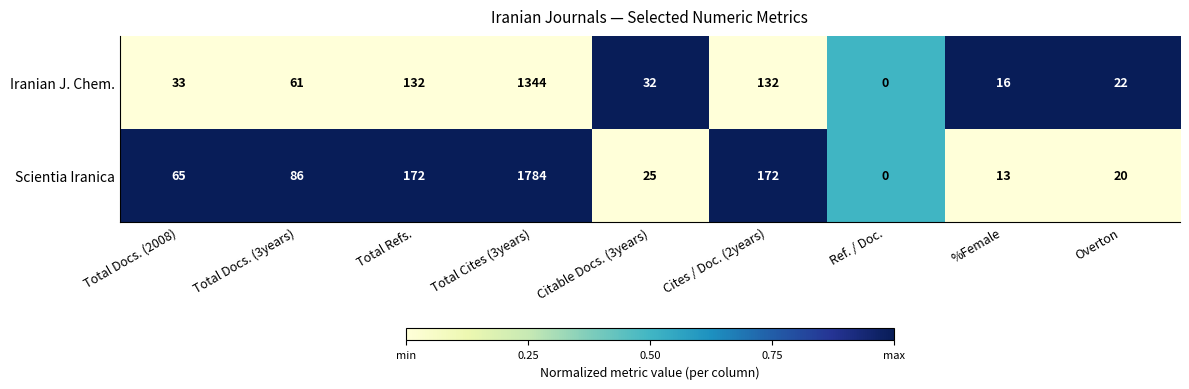

Reading right to left, list all the values displayed in this chart.

Iranian J. Chem.: Overton=22	%Female=16	Ref. / Doc.=0	Cites / Doc. (2years)=132	Citable Docs. (3years)=32	Total Cites (3years)=1344	Total Refs.=132	Total Docs. (3years)=61	Total Docs. (2008)=33
Scientia Iranica: Overton=20	%Female=13	Ref. / Doc.=0	Cites / Doc. (2years)=172	Citable Docs. (3years)=25	Total Cites (3years)=1784	Total Refs.=172	Total Docs. (3years)=86	Total Docs. (2008)=65